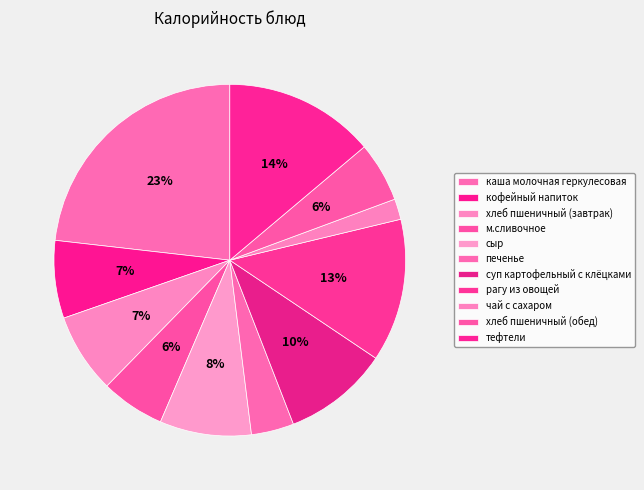

What is the change in value from печенье to хлеб пшеничный (обед)?

+20.2